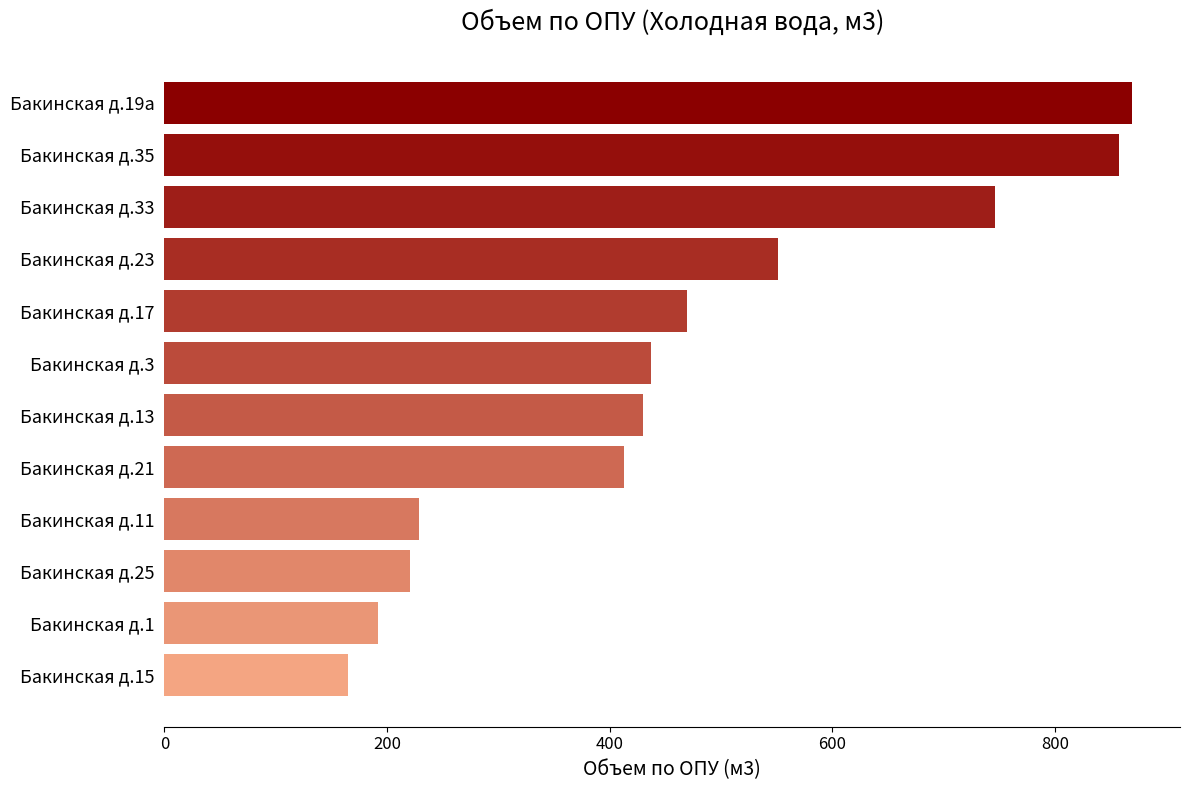

The value at Бакинская д.13 is 430.4. True or false?

True